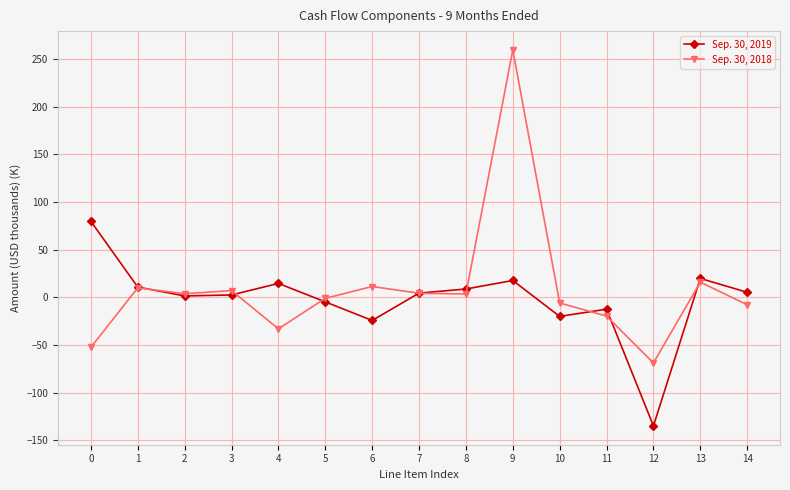

Which series has the widest spread of values?

Sep. 30, 2018